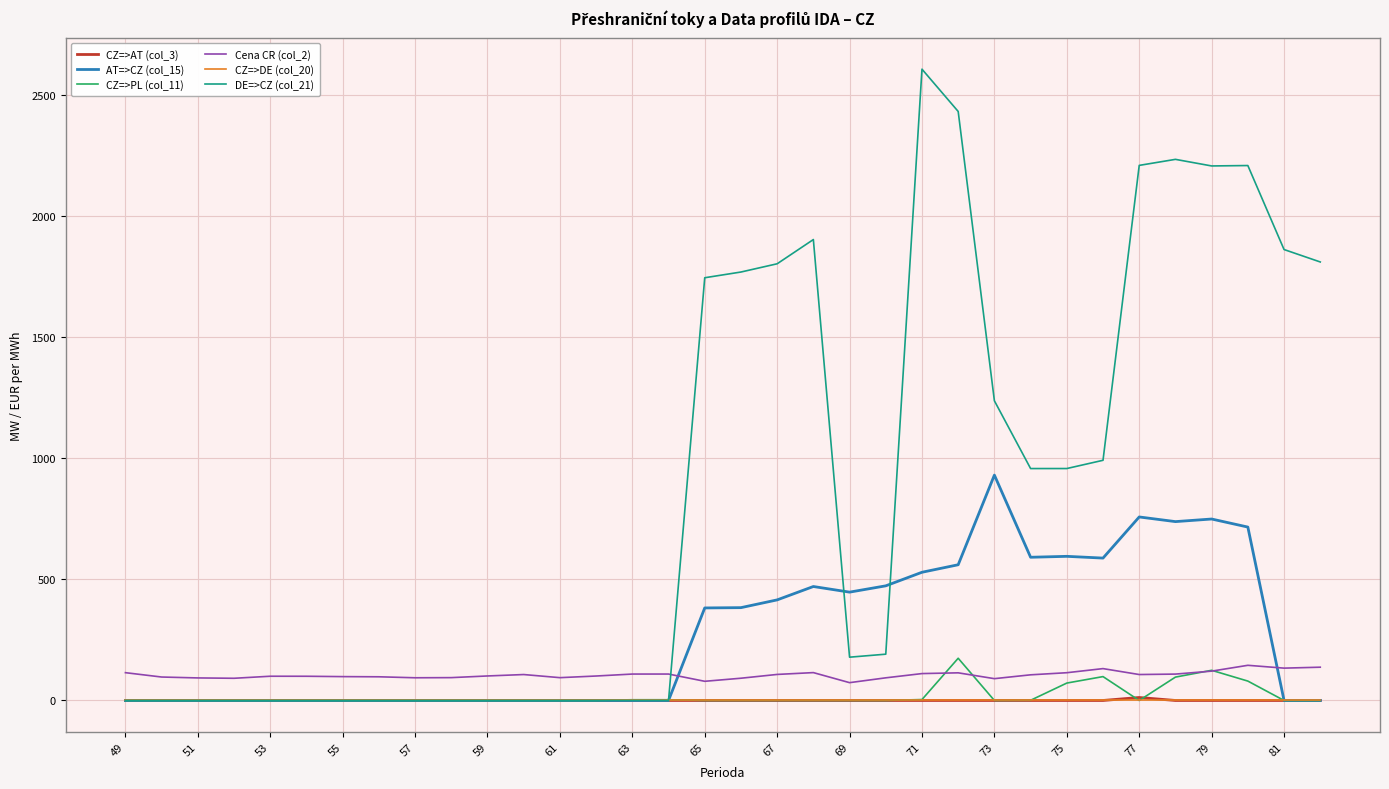

Which series has the largest total across all categories?

DE=>CZ (col_21)